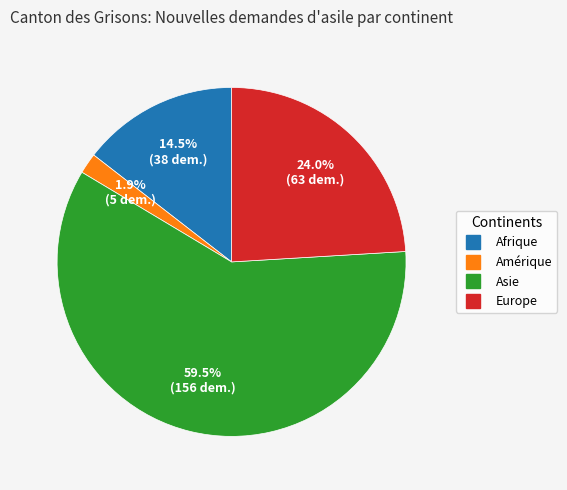

Which category has the biggest portion of the pie?

Asie